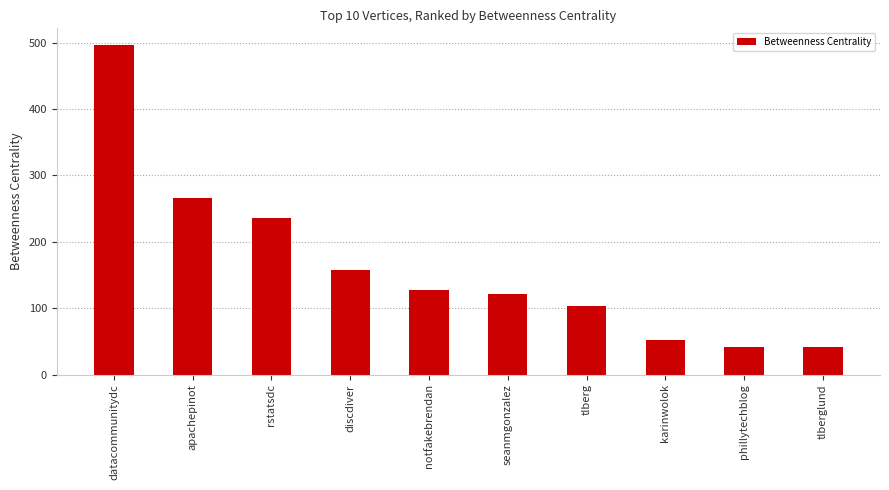

How many bars are there in total?

10